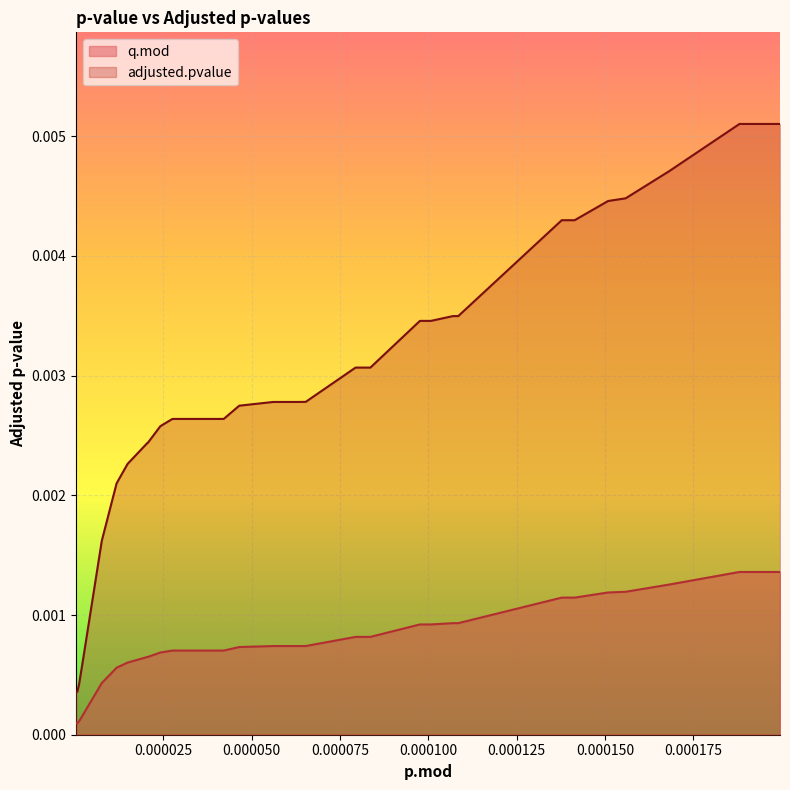

True or false: q.mod and adjusted.pvalue intersect in this chart.

False